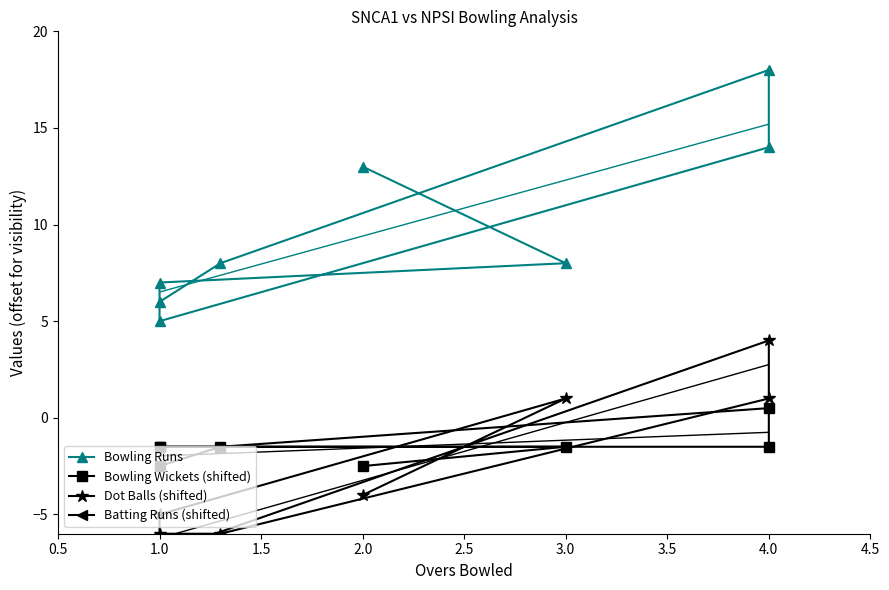

How many distinct data groups are displayed?

4